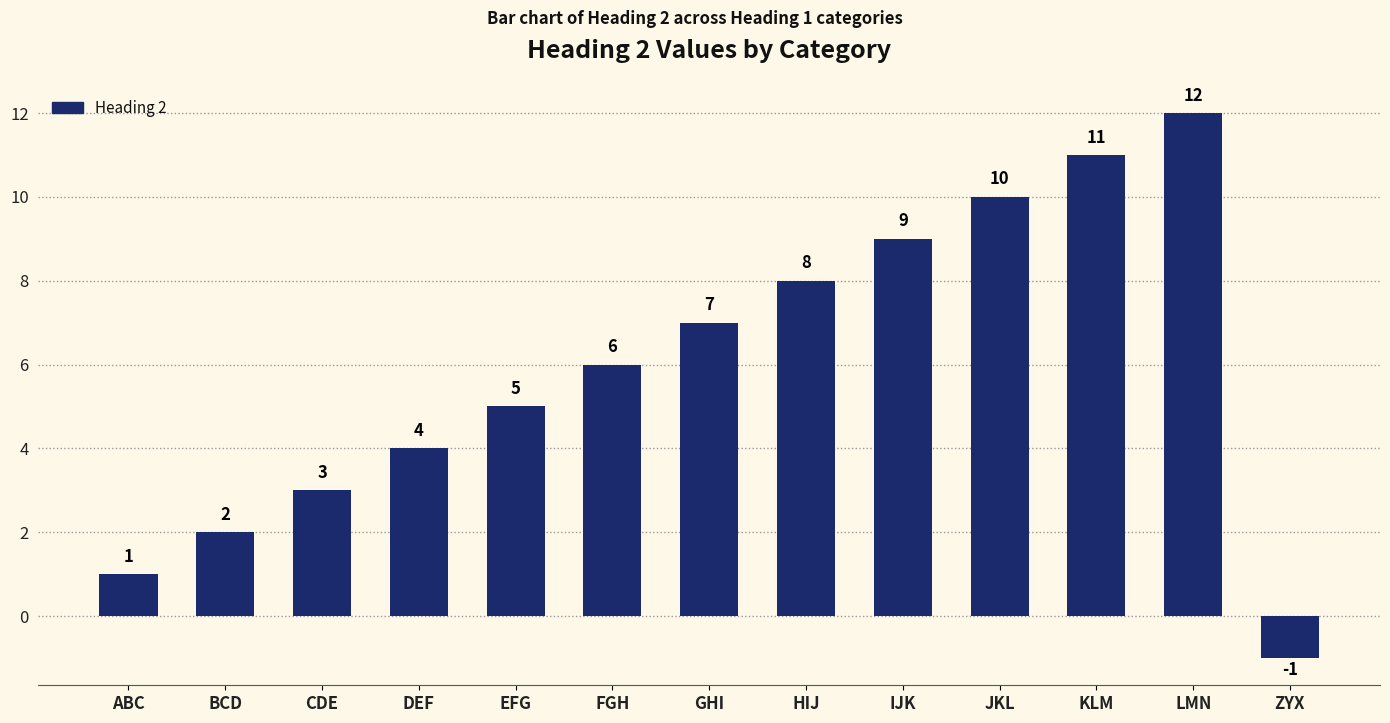

Does the chart contain any negative values?

Yes